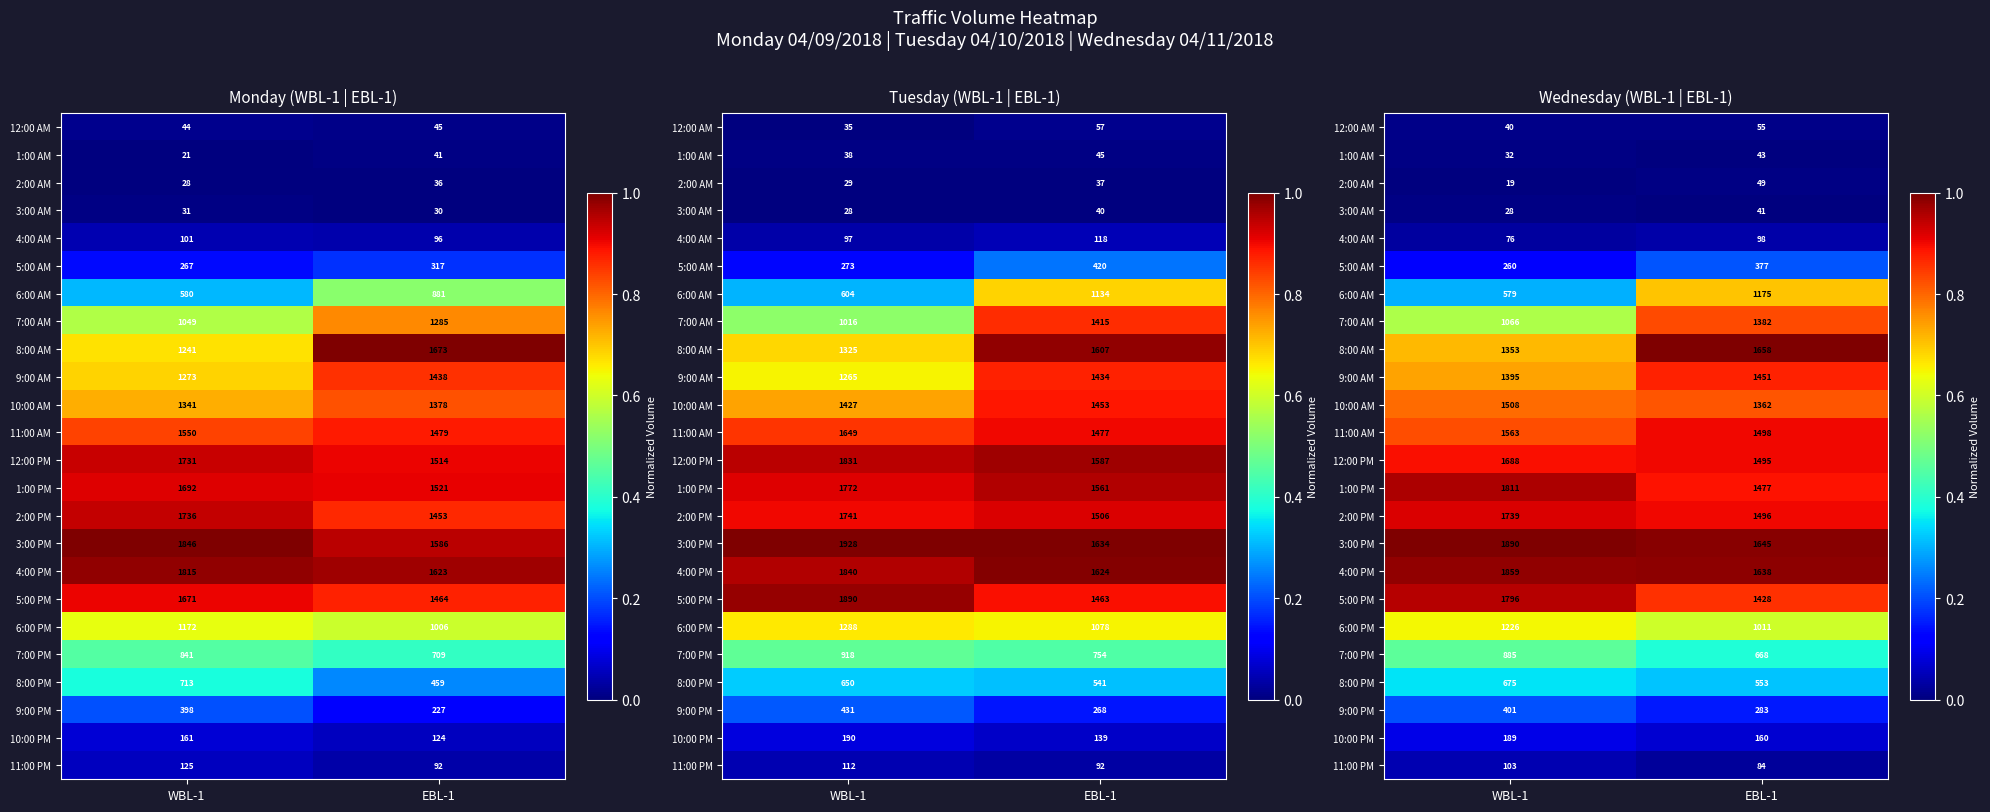

What is the minimum value for 7:00 PM?

0.4